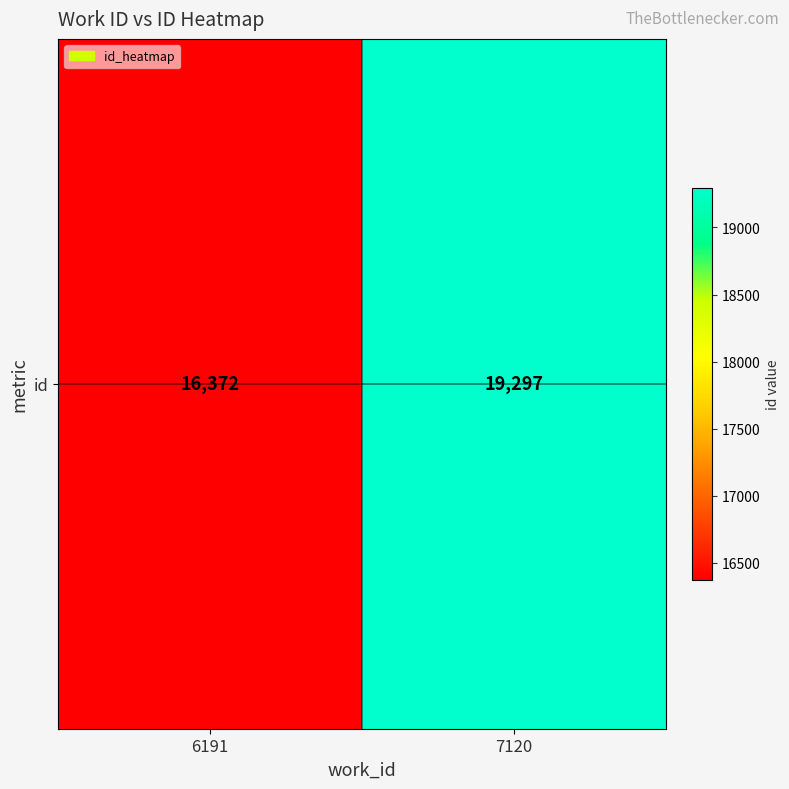

Approximately how many times larger is the value at 7120 compared to 6191?

1.2